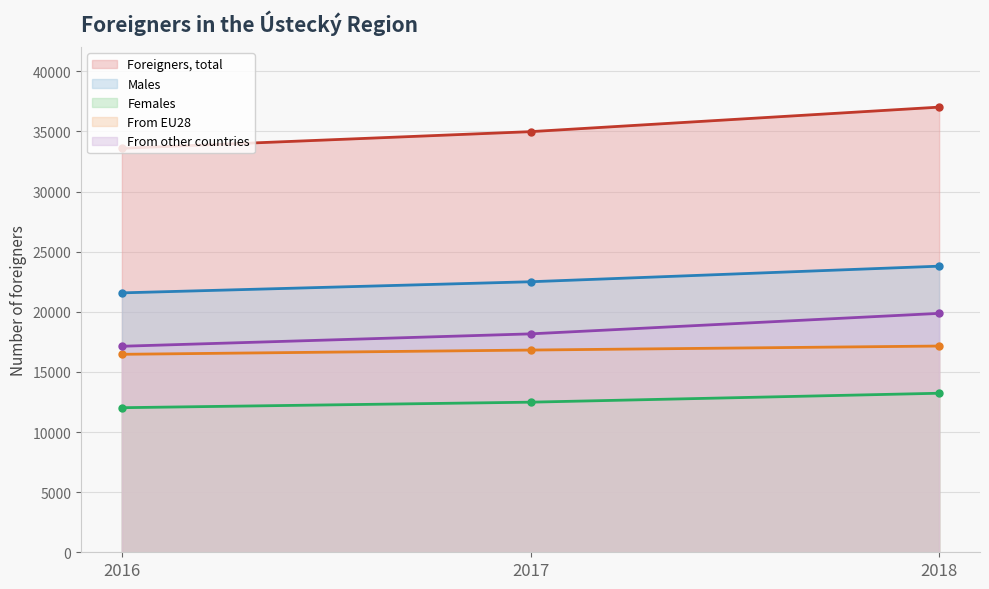

What is the highest value of the Males series?

23792